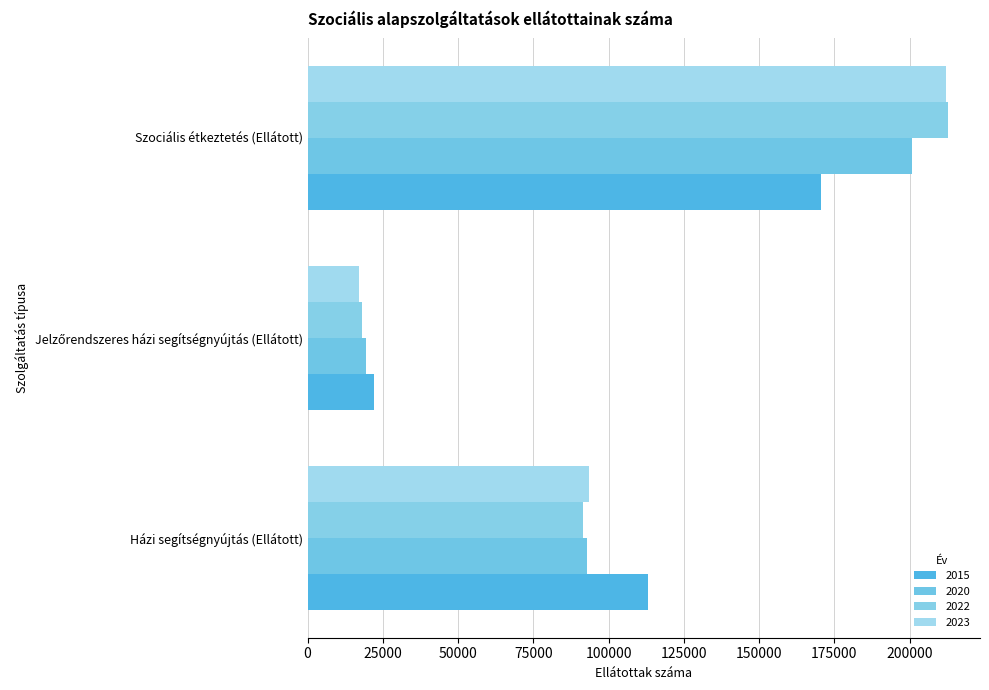

How many series are shown in this chart?

4